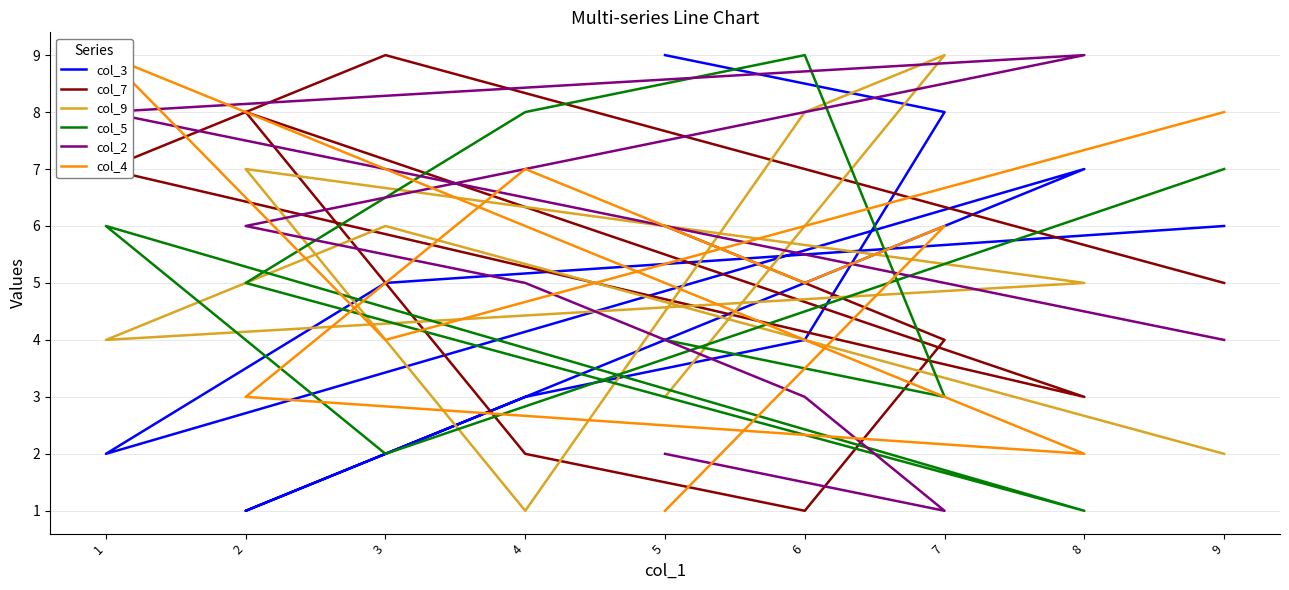

What is the spread (max minus min) of values at 6?

8